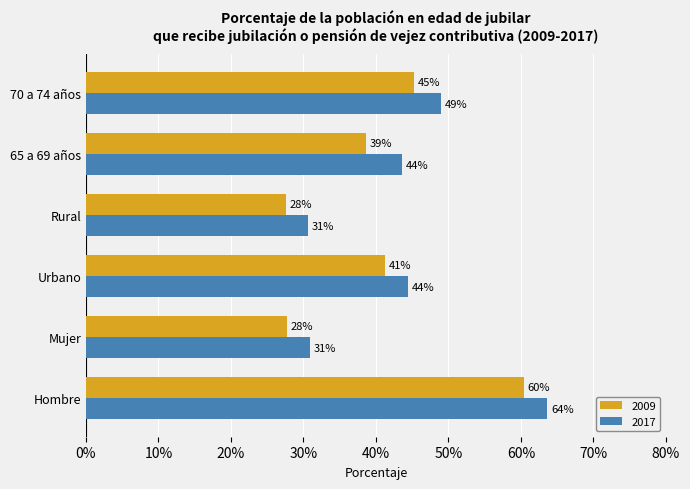

Is the value of 2017 at 65 a 69 años greater than the value of 2009 at 70 a 74 años?

No